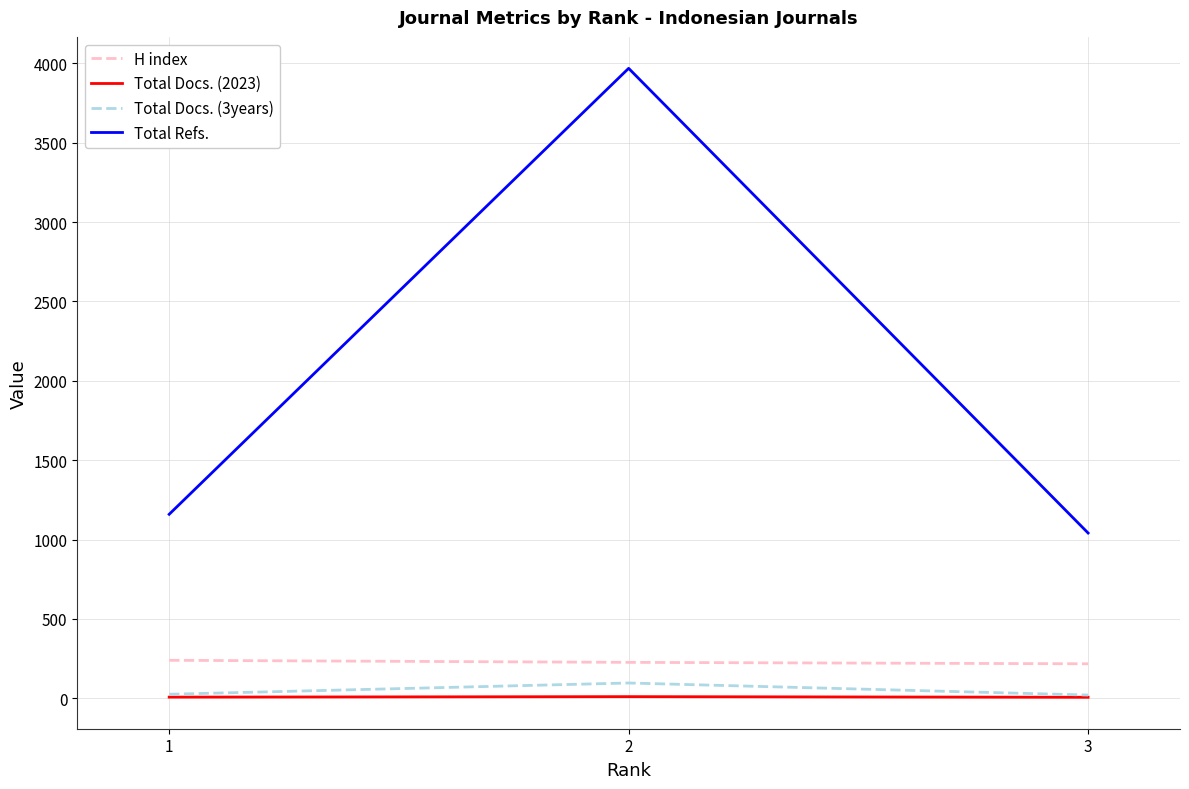

What are all the series names shown in the legend?

H index, Total Docs. (2023), Total Docs. (3years), Total Refs.